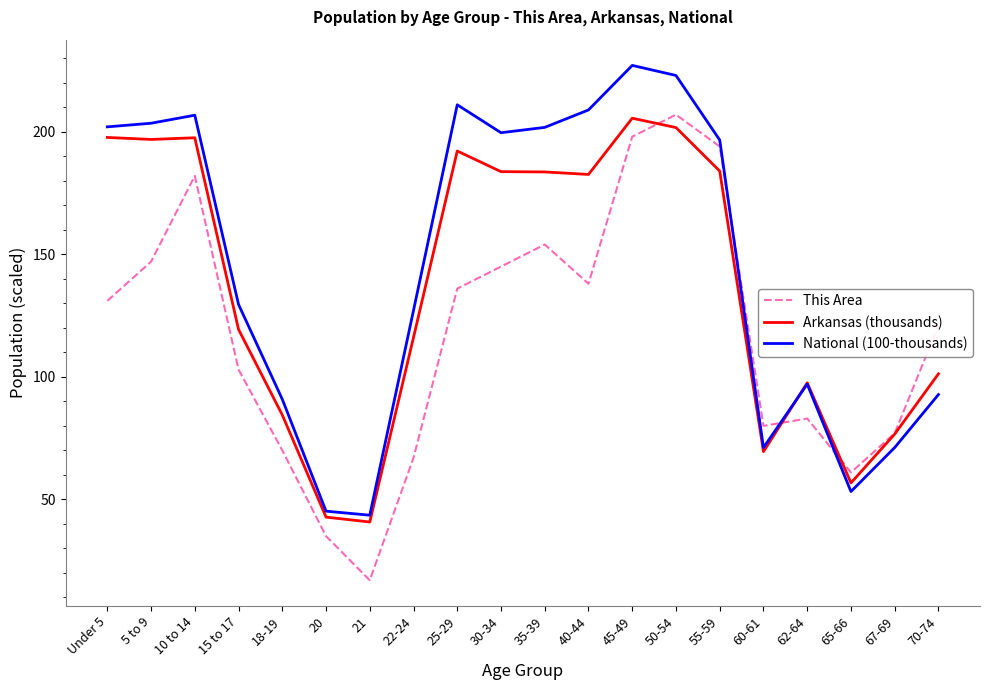

What is the greatest value displayed?

227.1